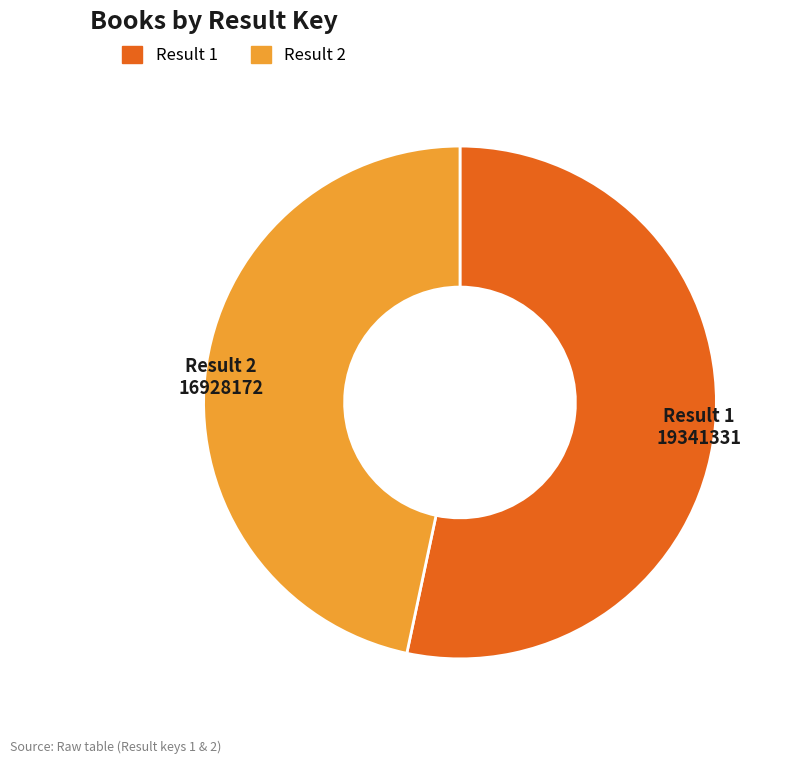

Does any single category account for the majority?

Yes